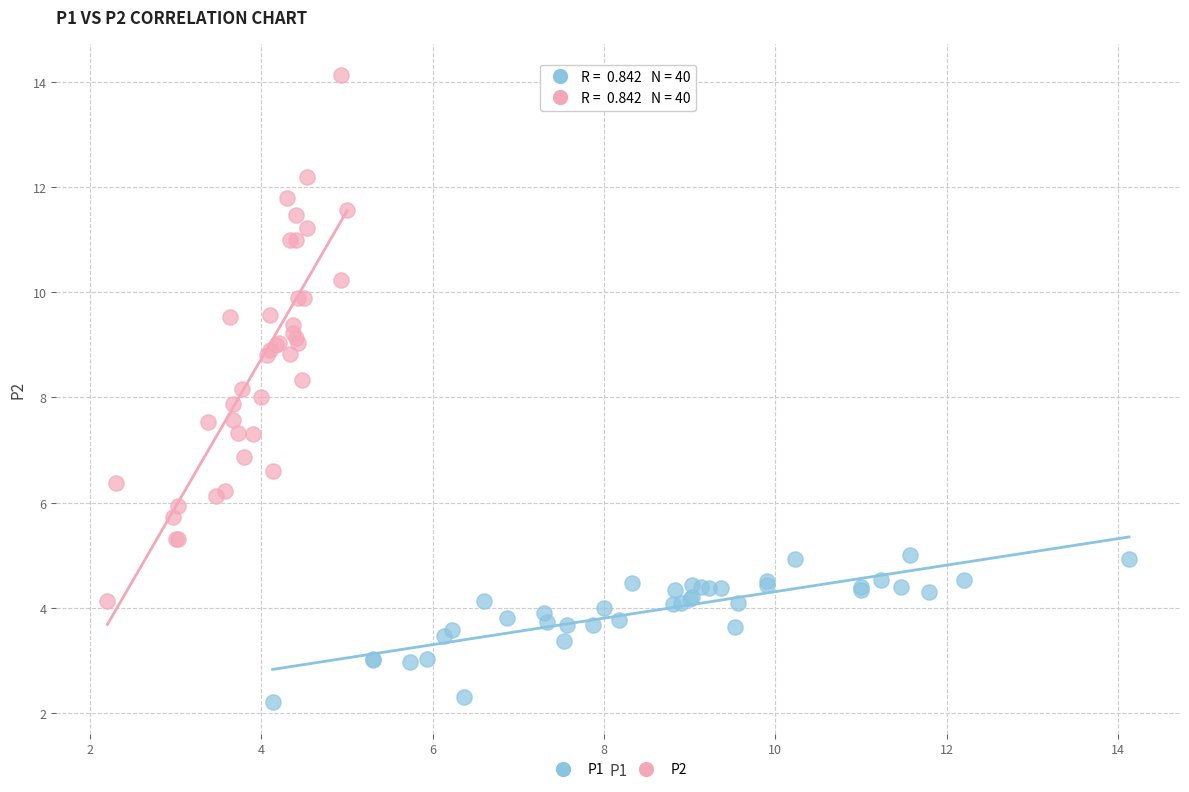

Which series has the largest Y range (max minus min)?

P2